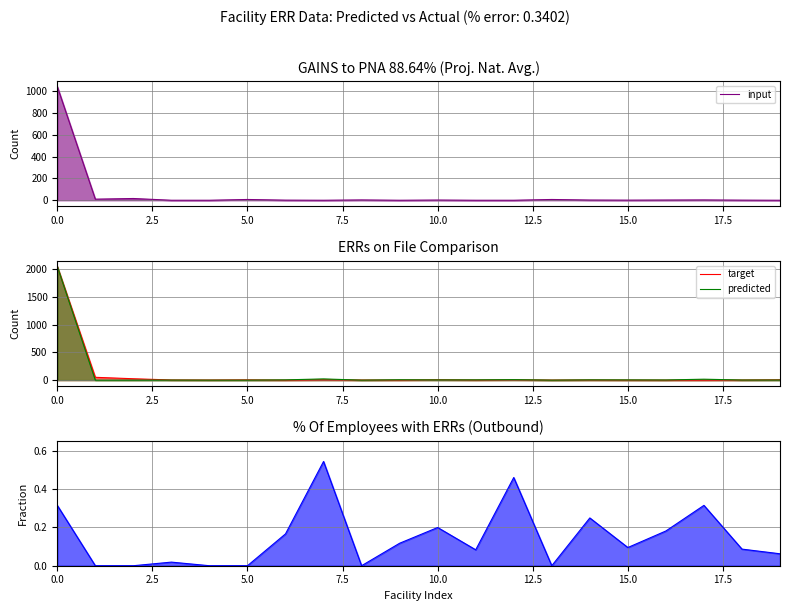

Is the value of predicted at 20.0 greater than the value of input at 0.0?

No